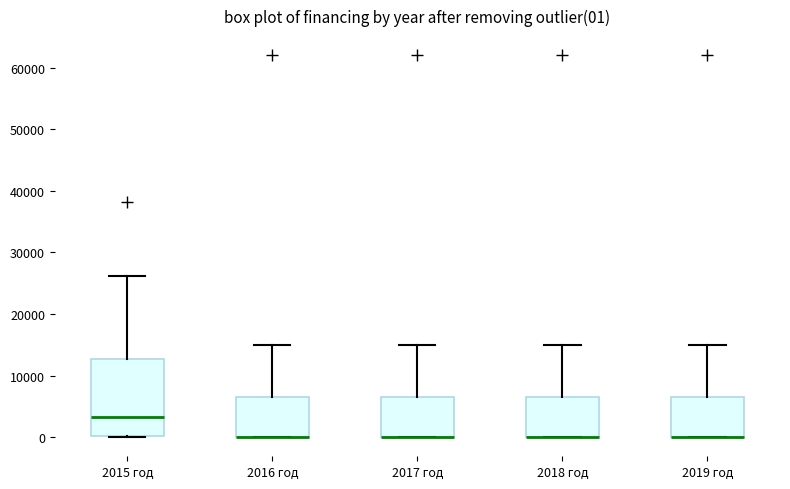

Comparing the boxes themselves (not the whiskers), which one is the tallest?

2015 год